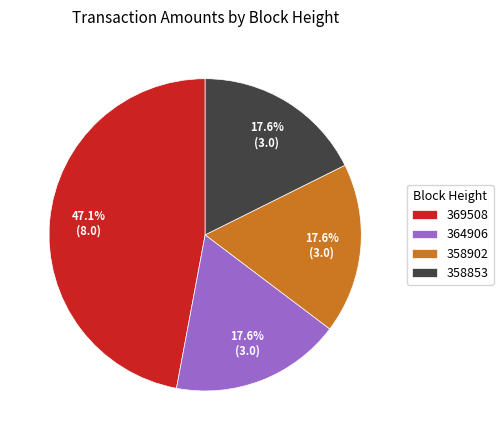

Which category has the biggest portion of the pie?

369508